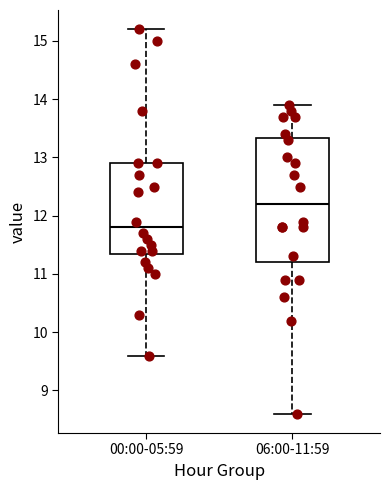

Where is the upper edge of the box for 00:00-05:59 on the y-axis? The values are not printed on the chart, so give them approximately, as read against the axis.

12.9